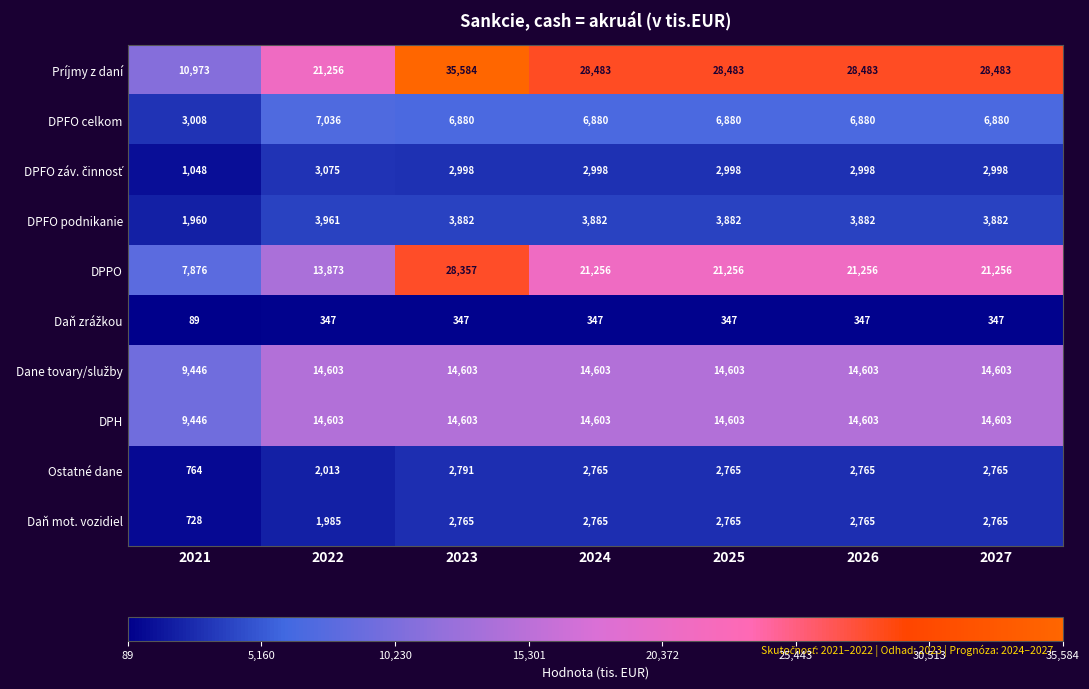

Is it true that Ostatné dane equals 2765 at 2027?

True